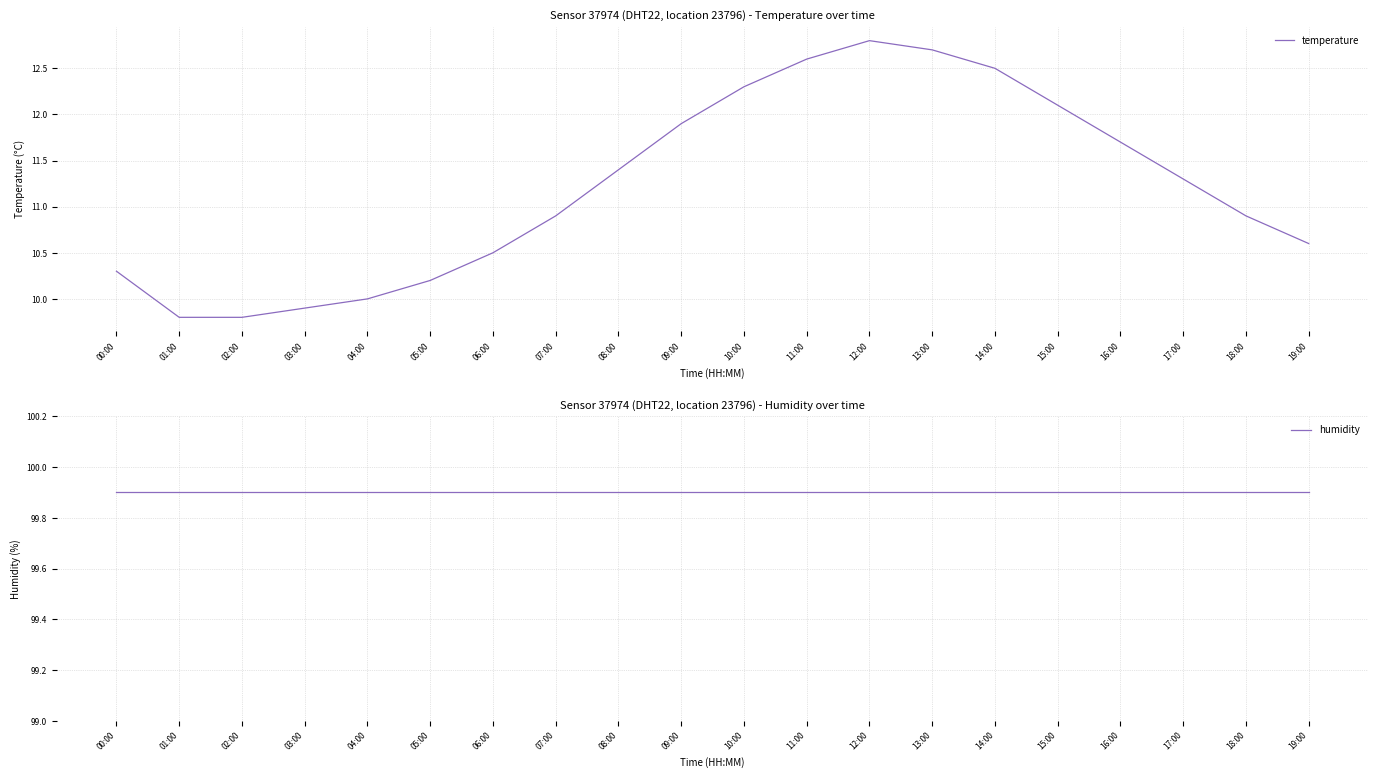

At 07:00, list the series in order from smallest to largest.

temperature, humidity